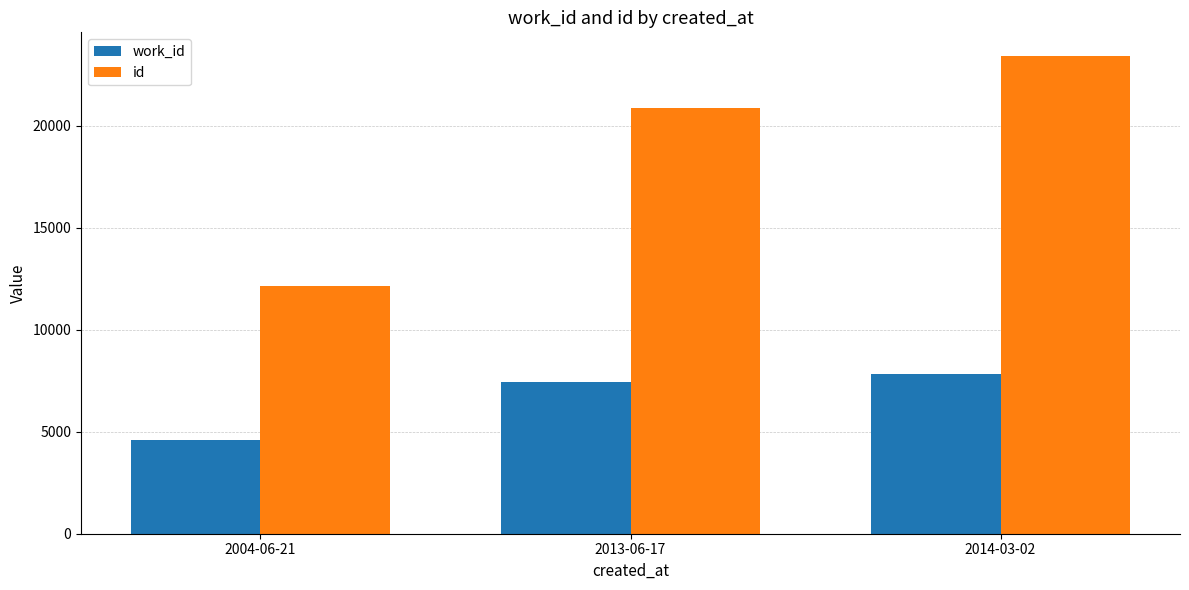

Is it true that id equals 34193 at 2014-03-02?

False